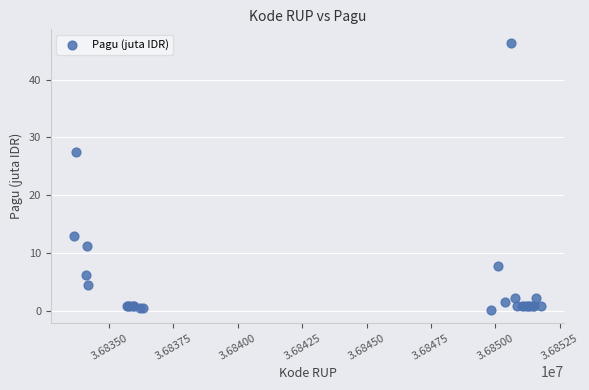

What Y value in the scatter plot is closest to 23?

27.5